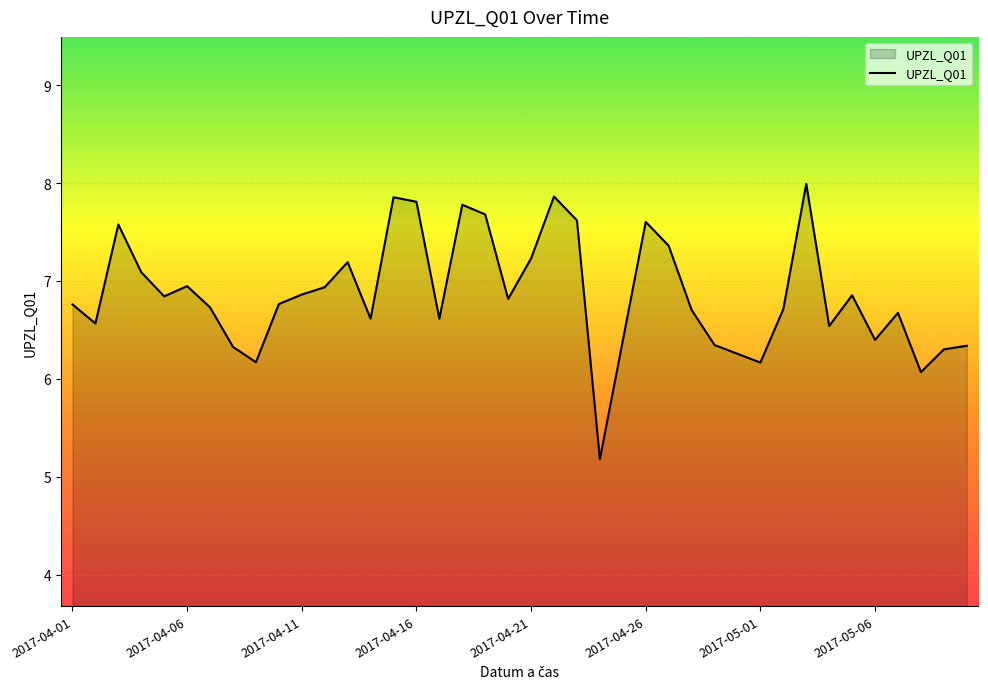

What is the difference between the maximum and minimum values?

2.8